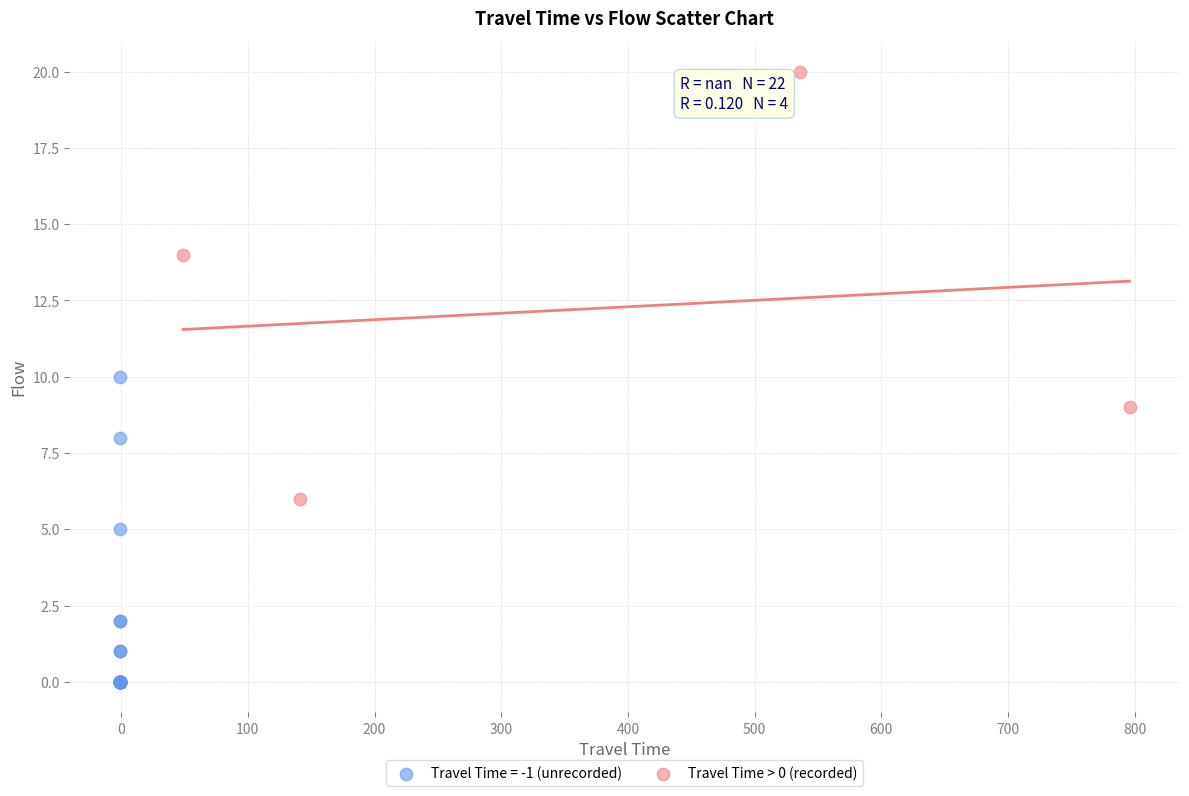

Which series has the largest Y range (max minus min)?

Travel Time > 0 (recorded)